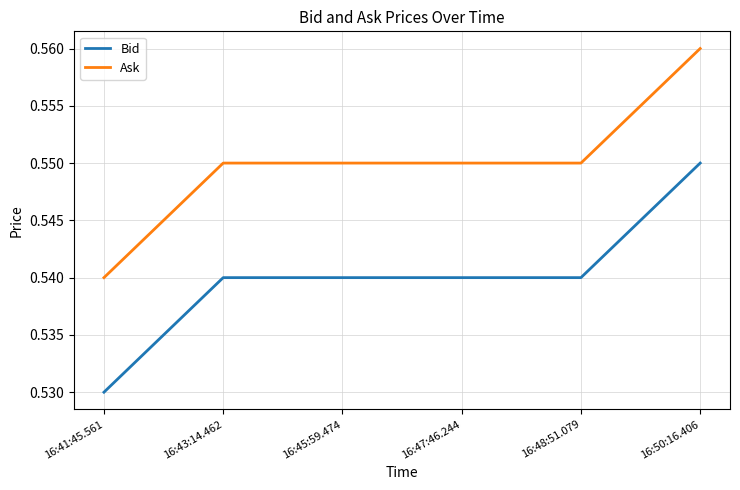

True or false: Bid has more than 2 interior local peaks.

False